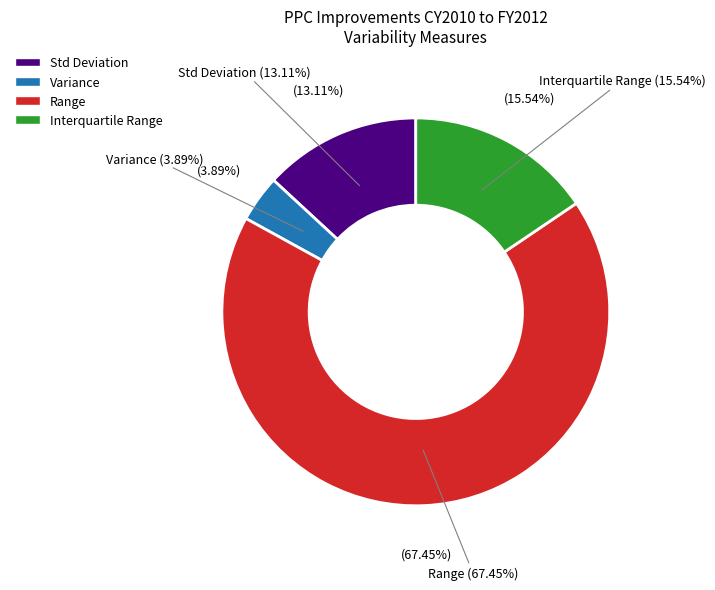

Between Range and Std Deviation, which is larger?

Range